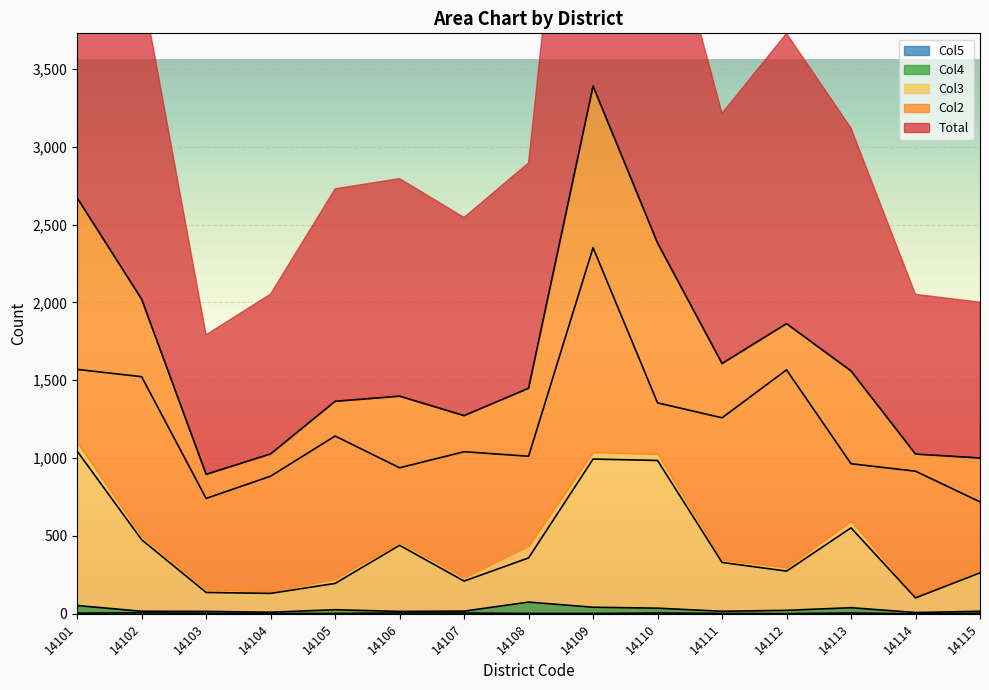

Between 14108 and 14114, which series saw the biggest shift?

Total